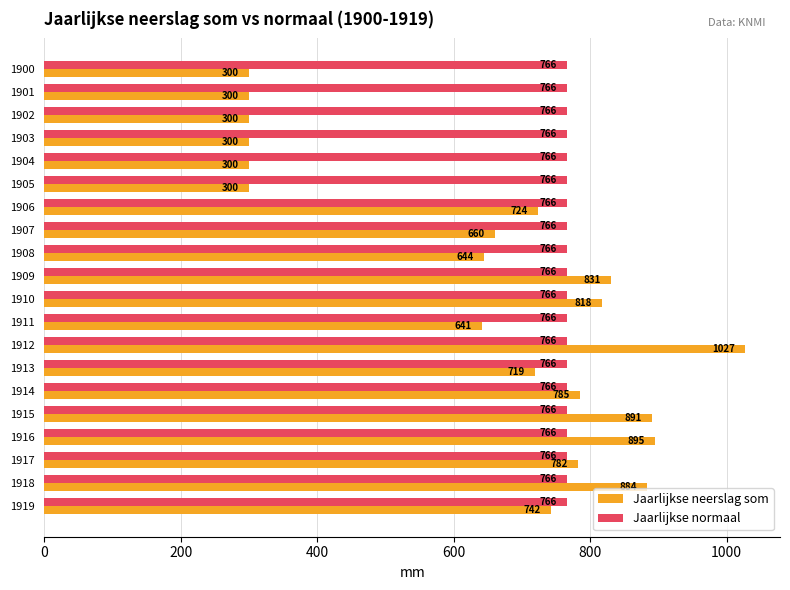

What is the average value of the Jaarlijkse normaal series?

766